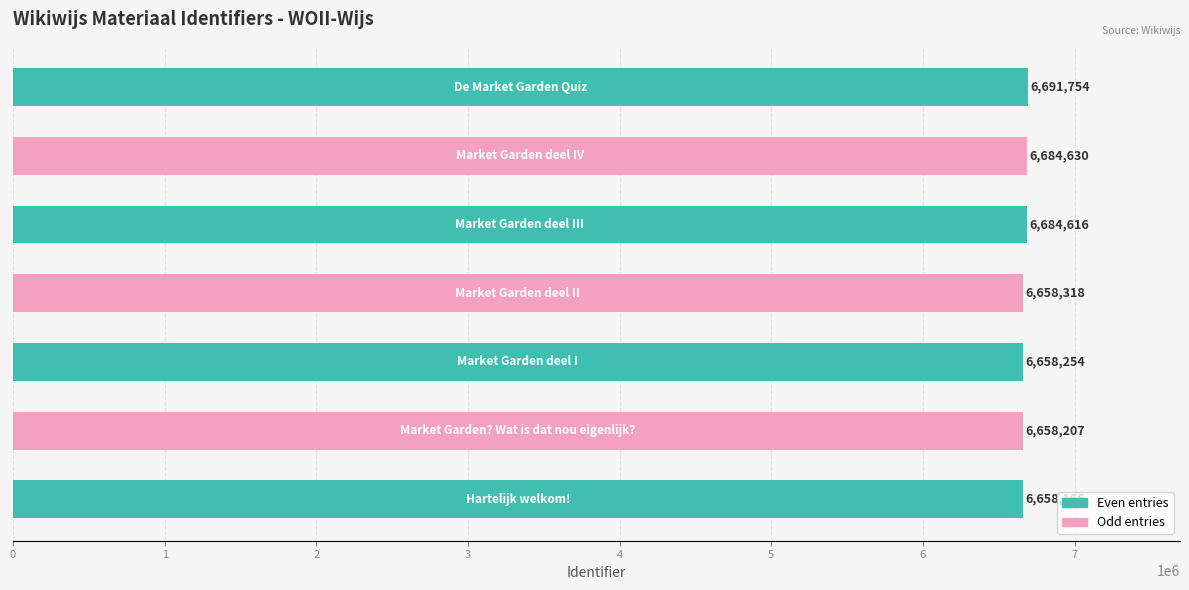

How many distinct data groups are displayed?

1